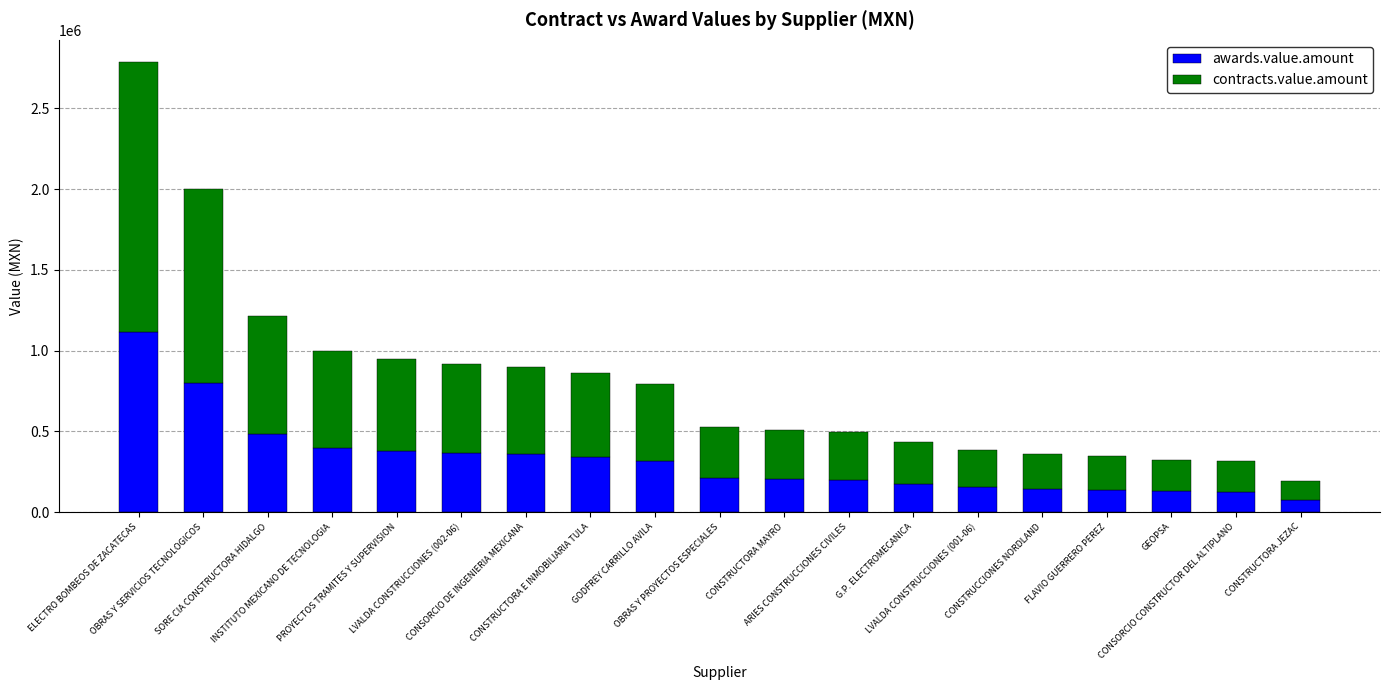

What is the sum of all awards.value.amount values?

6123280.4